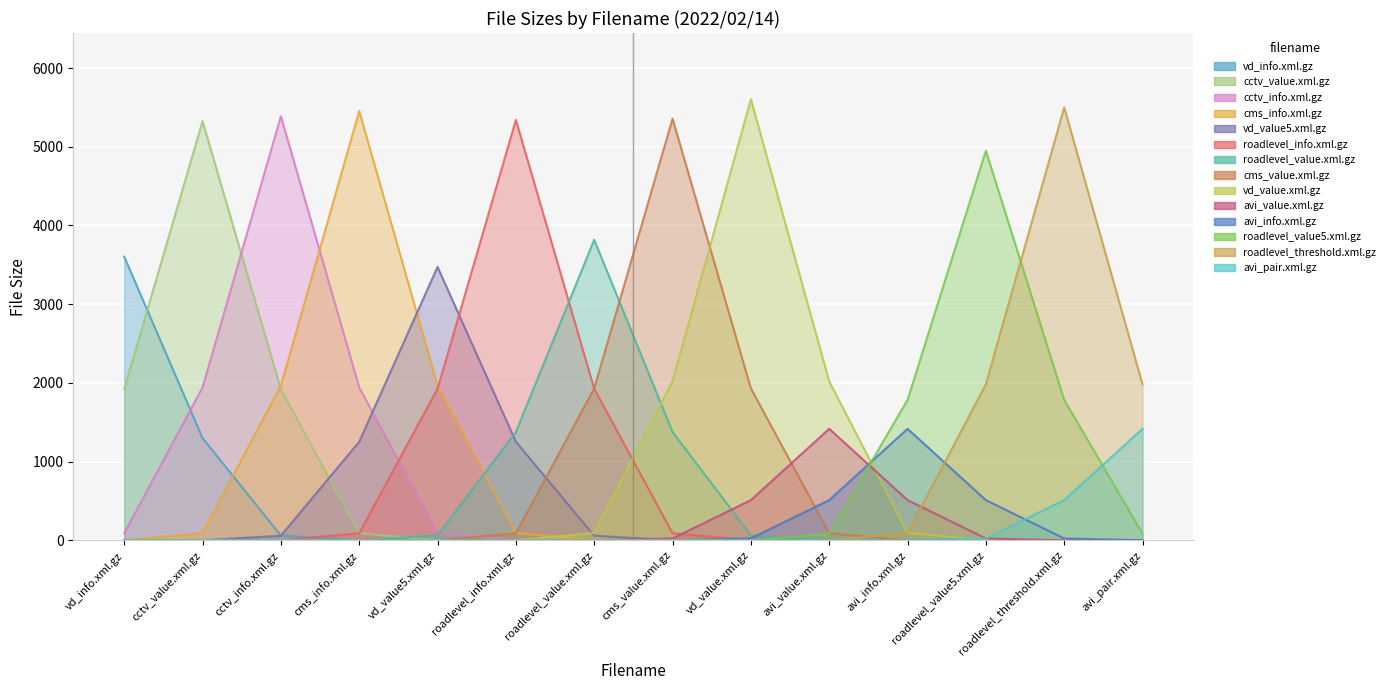

What is the value of the 4th point from the left?

5453